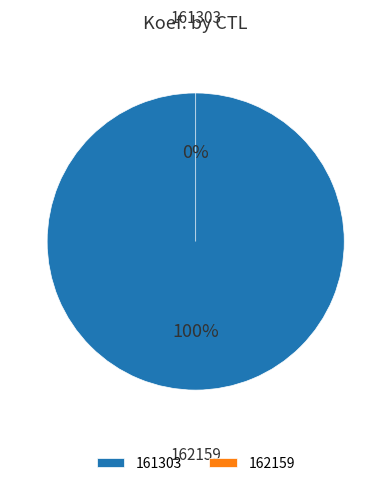

Which slice is the smallest?

162159